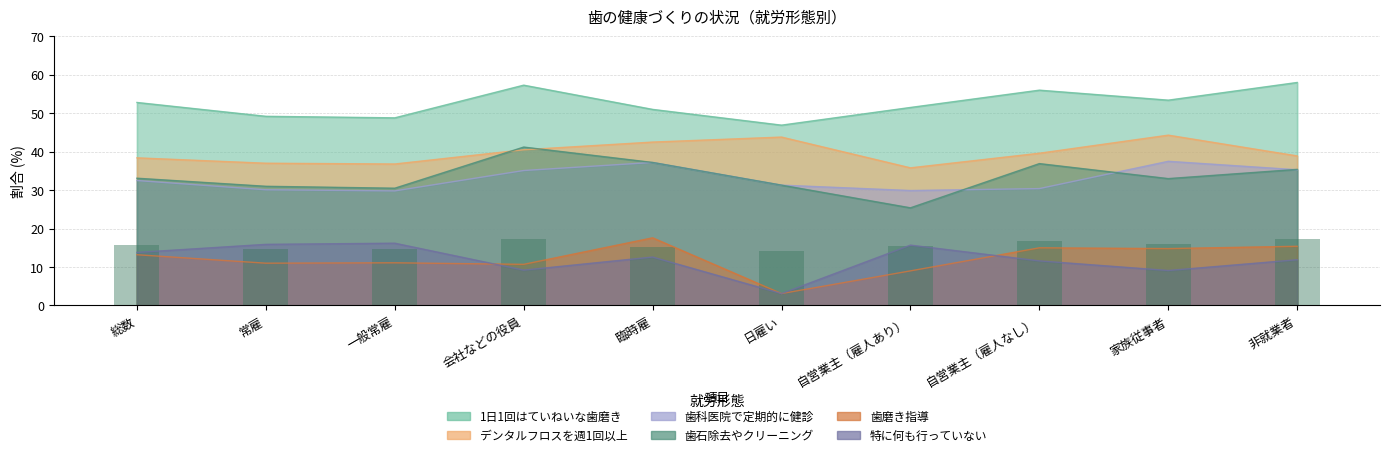

What position from the right is 常雇?

9